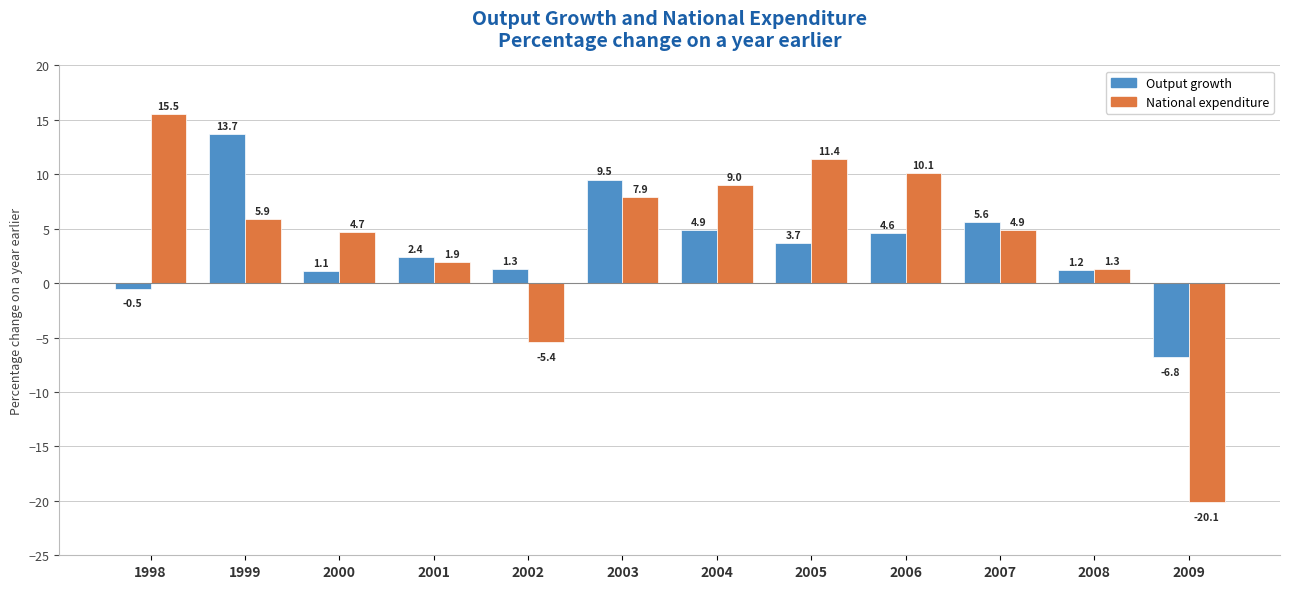

Reading left to right, extract all data points from this chart.

Output growth: -0.5	13.7	1.1	2.4	1.3	9.5	4.9	3.7	4.6	5.6	1.2	-6.8
National expenditure: 15.5	5.9	4.7	1.9	-5.4	7.9	9.0	11.4	10.1	4.9	1.3	-20.1